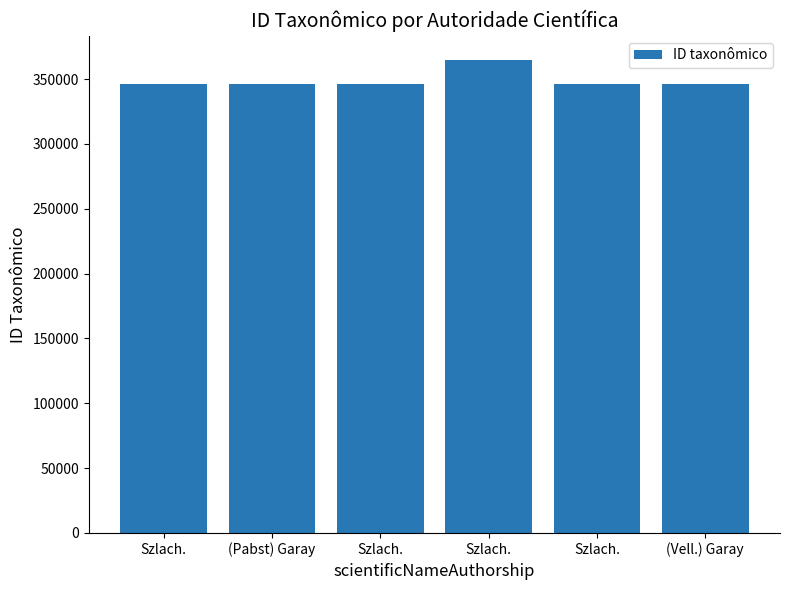

Count the number of data series in this chart.

1